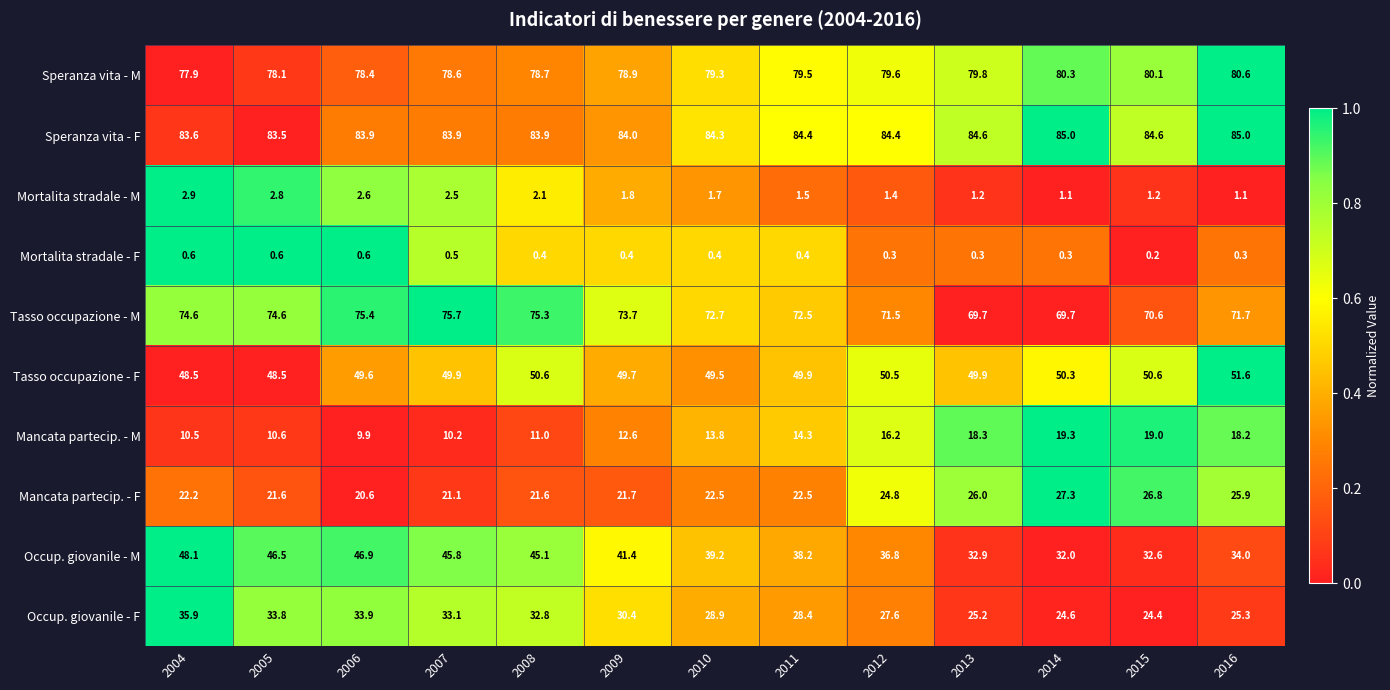

How many series are shown in this chart?

10